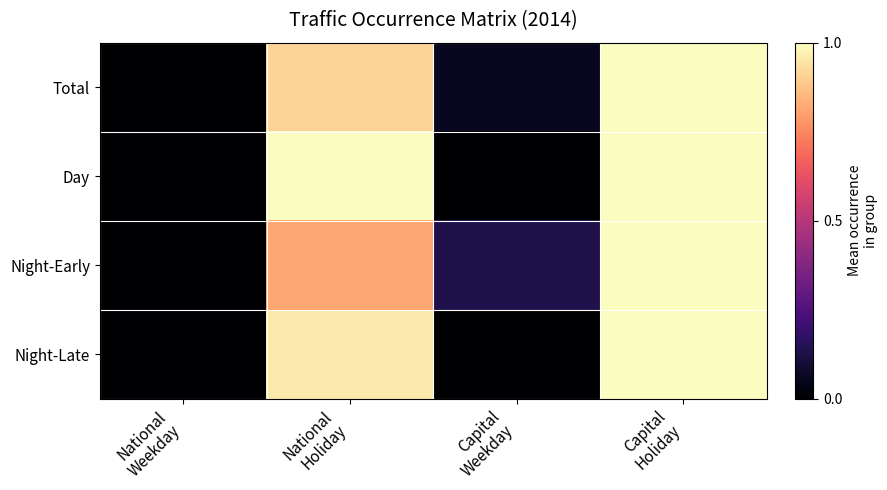

How many data points does each series have?

4